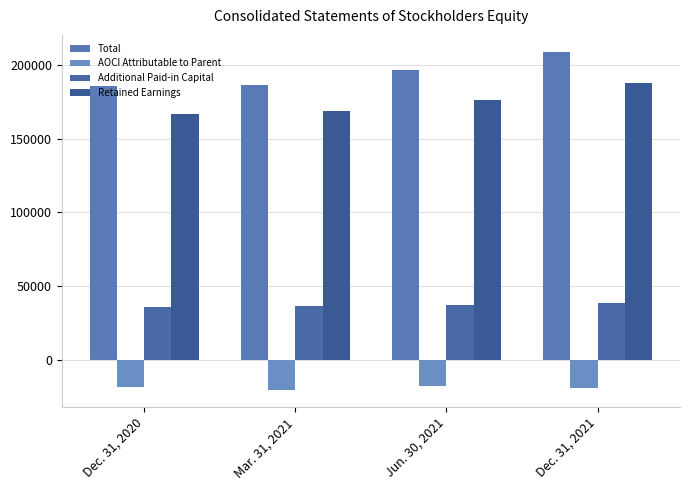

Which series changed the most between Dec. 31, 2020 and Jun. 30, 2021?

Total